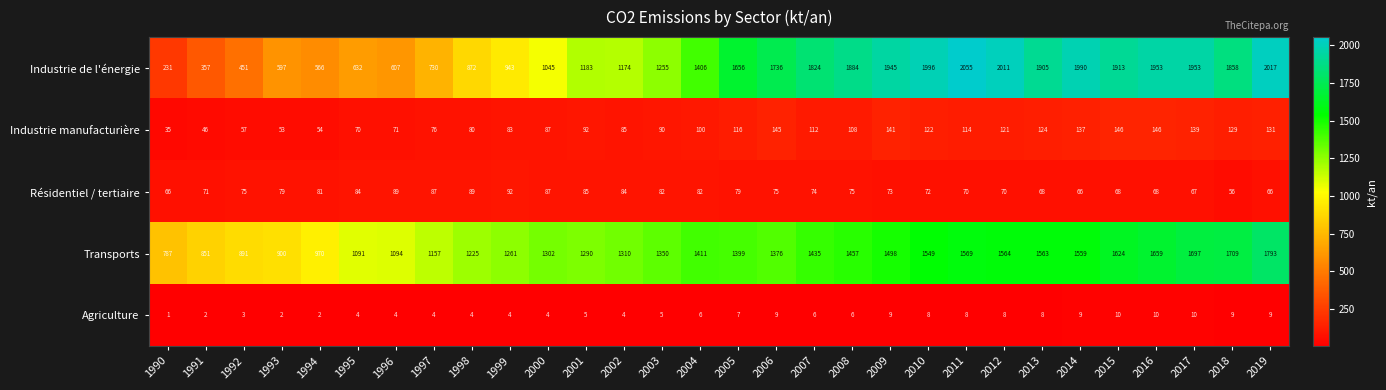

Rank the series at 2009 from lowest to highest value.

Agriculture, Résidentiel / tertiaire, Industrie manufacturière, Transports, Industrie de l'énergie